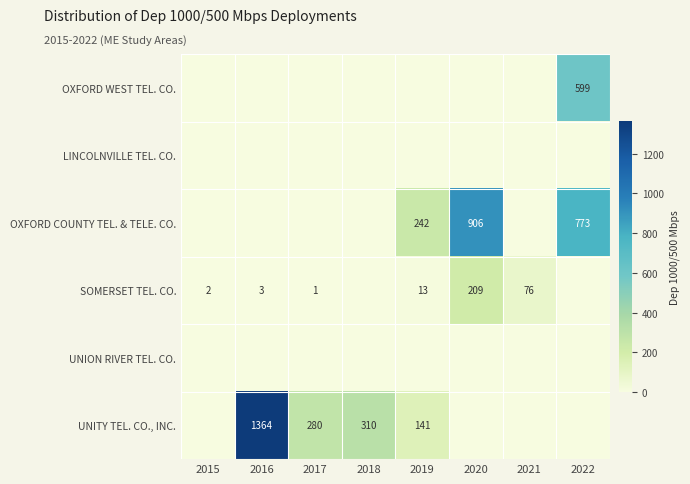

The value of UNITY TEL. CO., INC. at 2018 is 310. True or false?

True